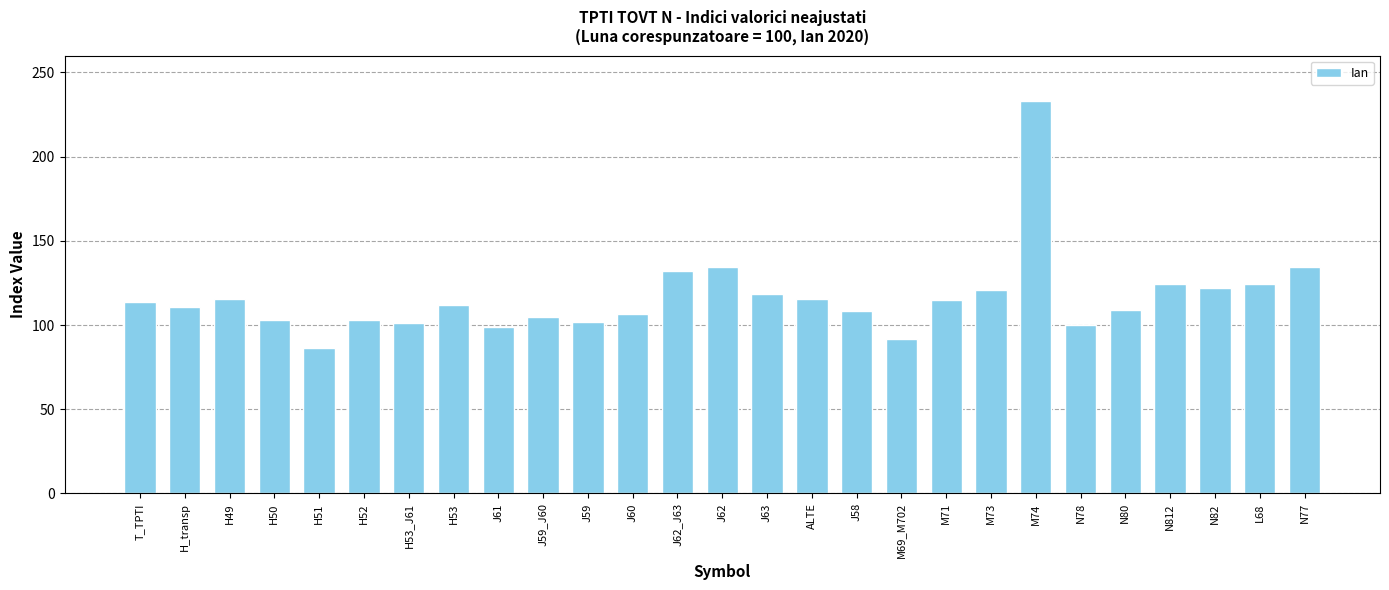

What is the smallest value displayed?

86.1